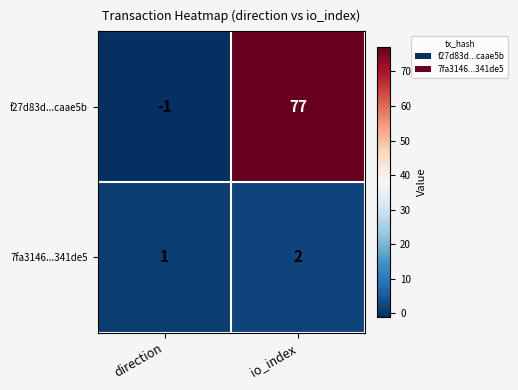

Count the number of data series in this chart.

2